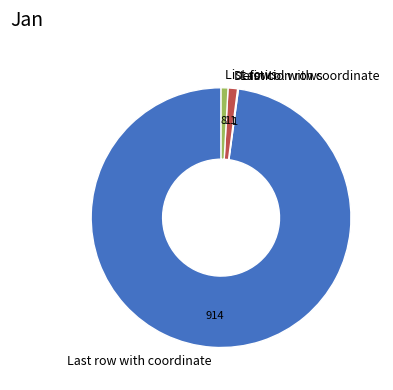

Is the sum of Definition rows and List rows greater than half?

No